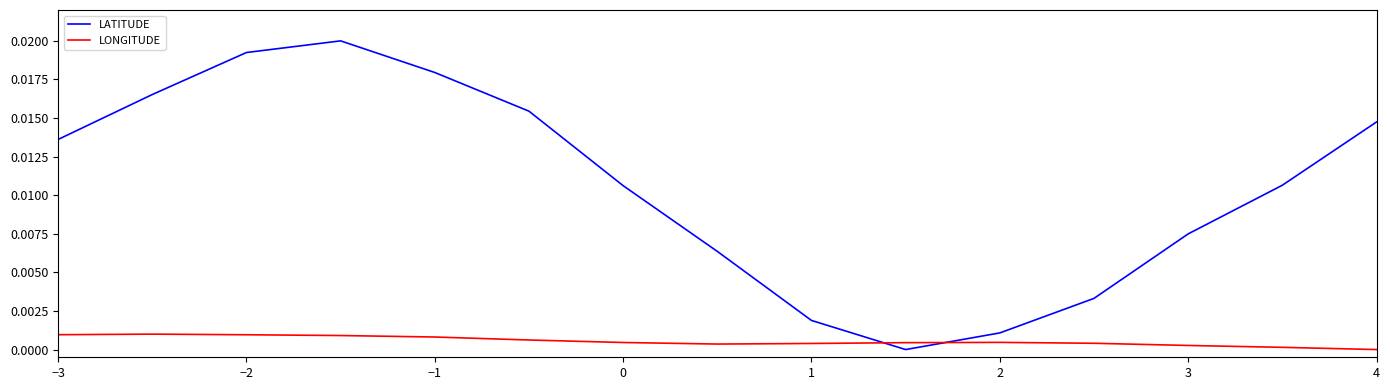

How many intersections are there between LATITUDE and LONGITUDE?

2